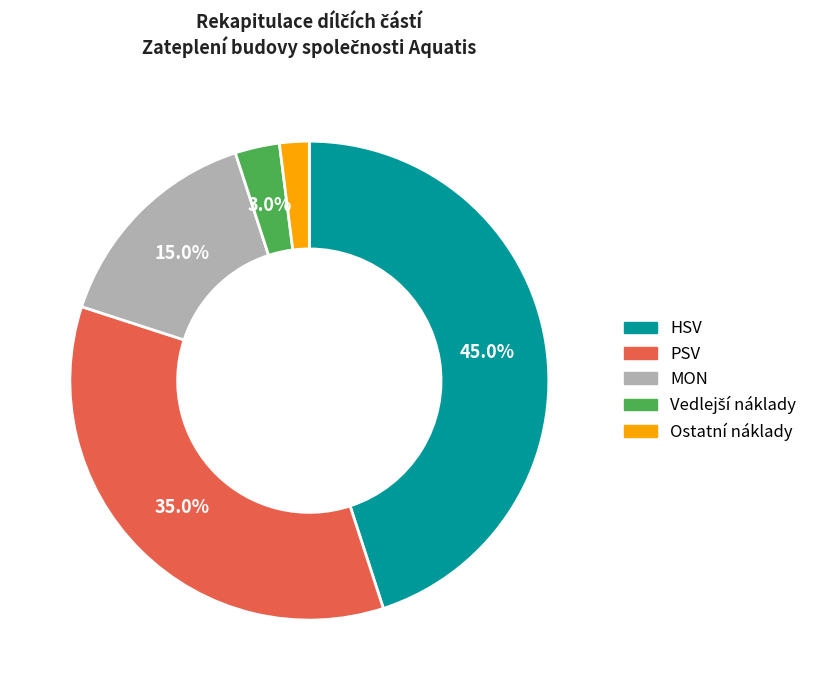

Does MON account for over 50% of the chart?

No